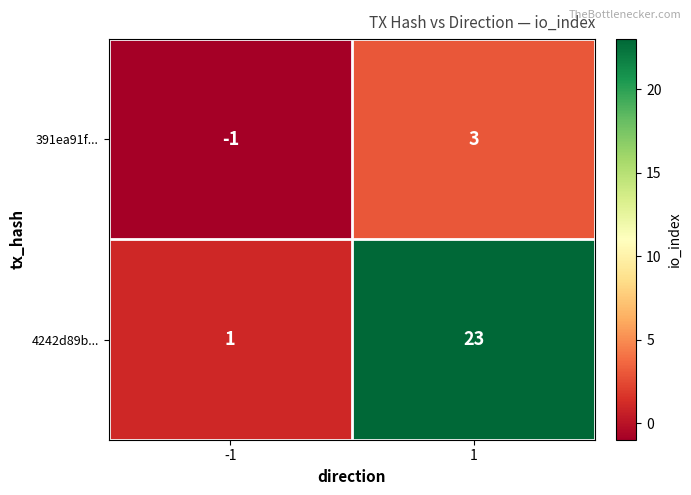

What is the approximate value of 391ea91f... at 1?

3